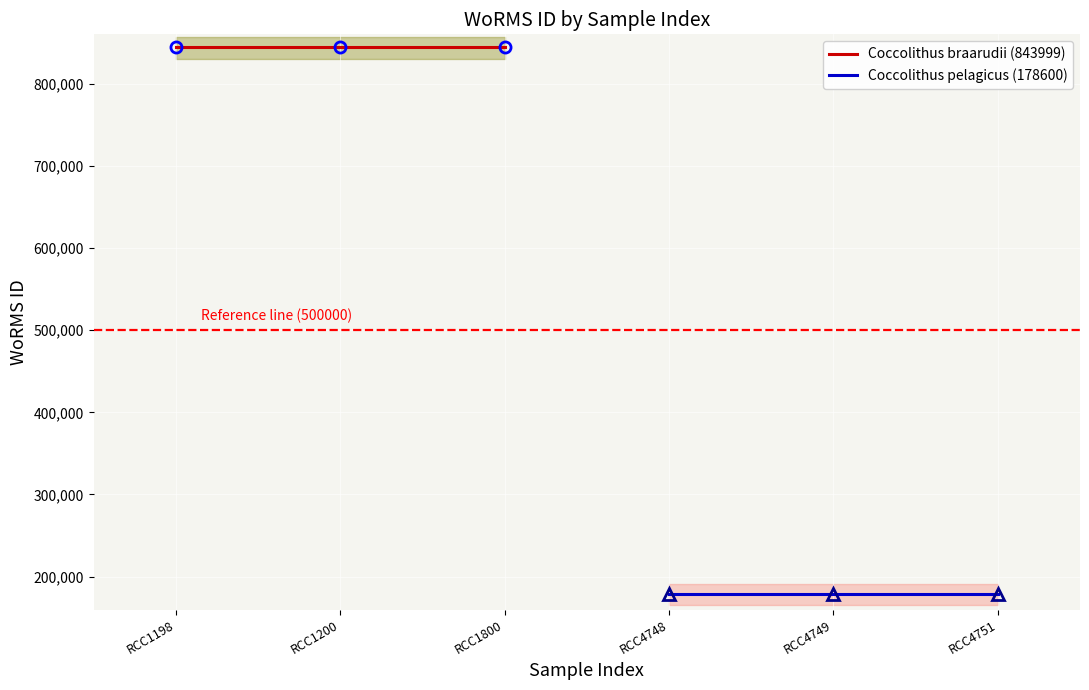

Which series has the largest total across all categories?

Coccolithus braarudii (843999)